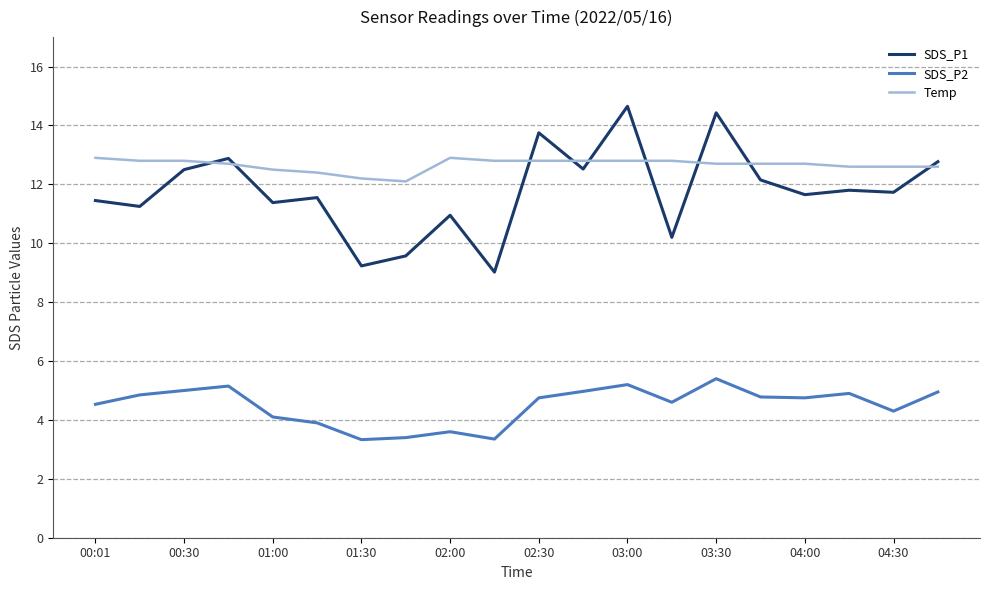

List the series in order of their peak value, lowest first.

SDS_P2, Temp, SDS_P1